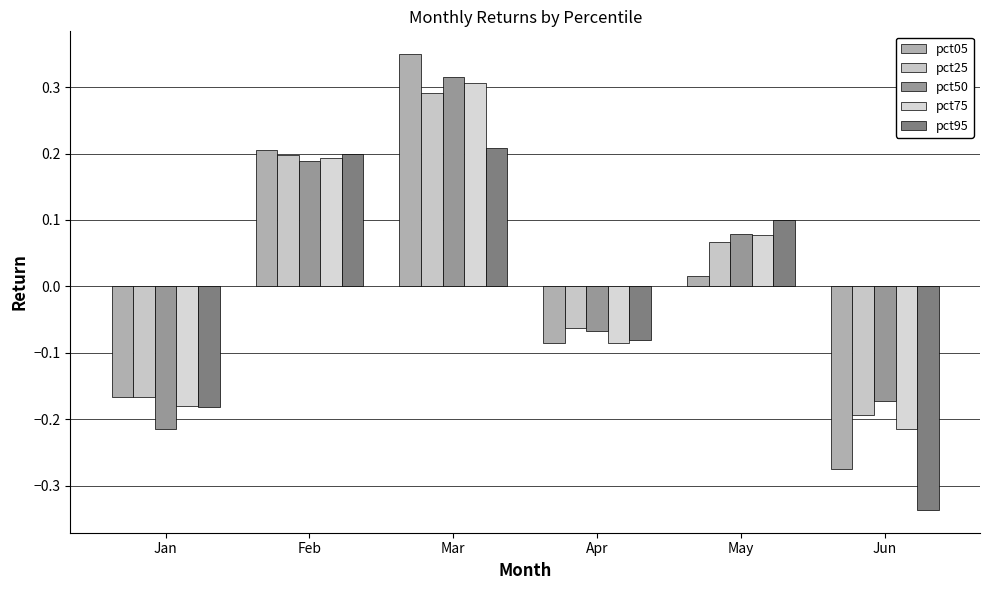

How many values in pct05 are below zero?

3